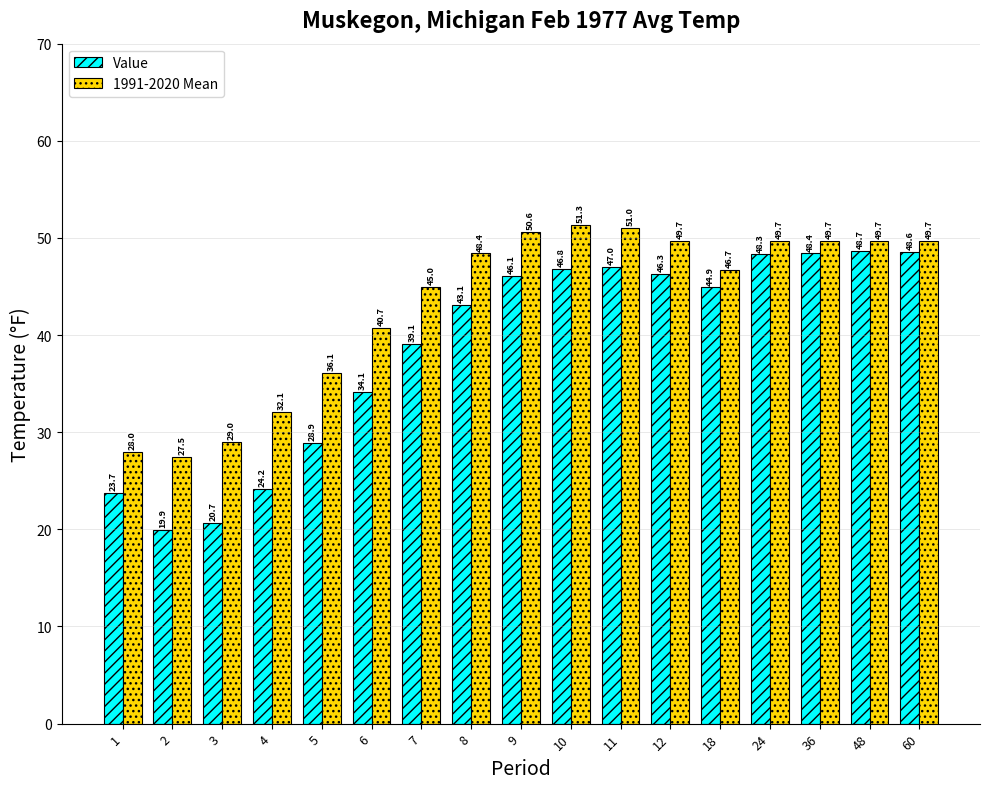

Reading right to left, what are all the values shown in this chart?

Value: 60=48.6	48=48.7	36=48.4	24=48.3	18=44.9	12=46.3	11=47.0	10=46.8	9=46.1	8=43.1	7=39.1	6=34.1	5=28.9	4=24.2	3=20.7	2=19.9	1=23.7
1991-2020 Mean: 60=49.7	48=49.7	36=49.7	24=49.7	18=46.7	12=49.7	11=51.0	10=51.3	9=50.6	8=48.4	7=45.0	6=40.7	5=36.1	4=32.1	3=29.0	2=27.5	1=28.0